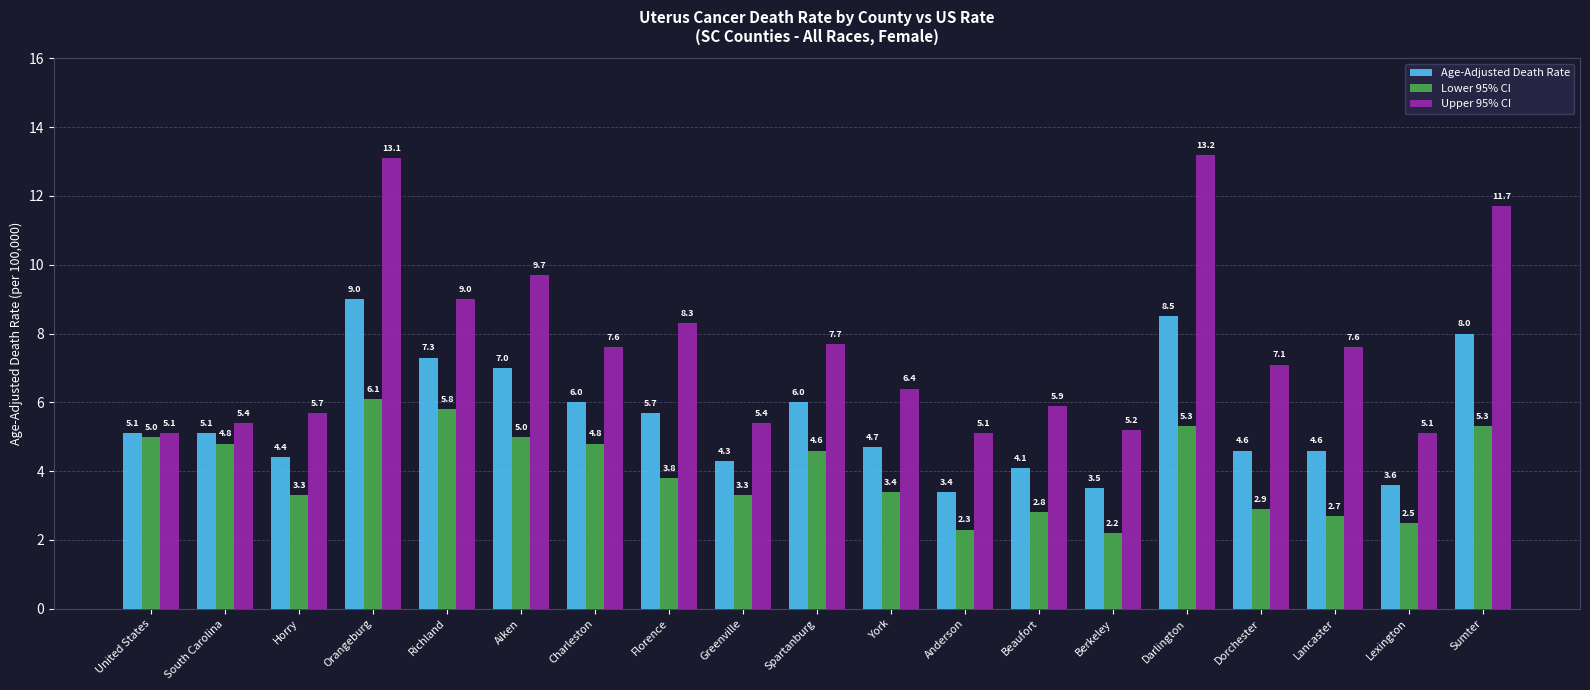

Reading right to left, extract all data points from this chart.

Age-Adjusted Death Rate: Sumter=8.0	Lexington=3.6	Lancaster=4.6	Dorchester=4.6	Darlington=8.5	Berkeley=3.5	Beaufort=4.1	Anderson=3.4	York=4.7	Spartanburg=6.0	Greenville=4.3	Florence=5.7	Charleston=6.0	Aiken=7.0	Richland=7.3	Orangeburg=9.0	Horry=4.4	South Carolina=5.1	United States=5.1
Lower 95% CI: Sumter=5.3	Lexington=2.5	Lancaster=2.7	Dorchester=2.9	Darlington=5.3	Berkeley=2.2	Beaufort=2.8	Anderson=2.3	York=3.4	Spartanburg=4.6	Greenville=3.3	Florence=3.8	Charleston=4.8	Aiken=5.0	Richland=5.8	Orangeburg=6.1	Horry=3.3	South Carolina=4.8	United States=5.0
Upper 95% CI: Sumter=11.7	Lexington=5.1	Lancaster=7.6	Dorchester=7.1	Darlington=13.2	Berkeley=5.2	Beaufort=5.9	Anderson=5.1	York=6.4	Spartanburg=7.7	Greenville=5.4	Florence=8.3	Charleston=7.6	Aiken=9.7	Richland=9.0	Orangeburg=13.1	Horry=5.7	South Carolina=5.4	United States=5.1